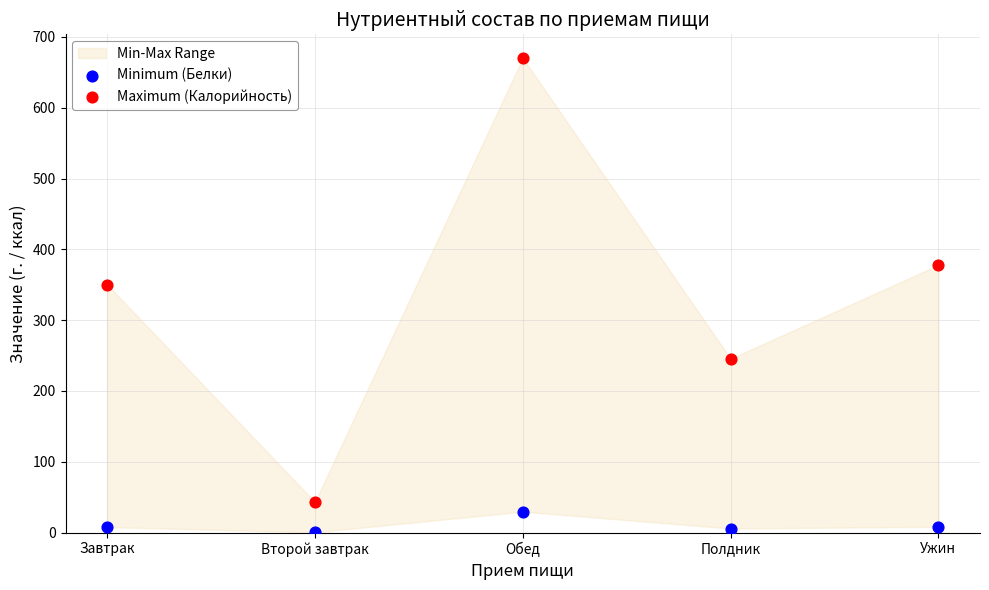

Across all data points, what is the average Y value?

173.9